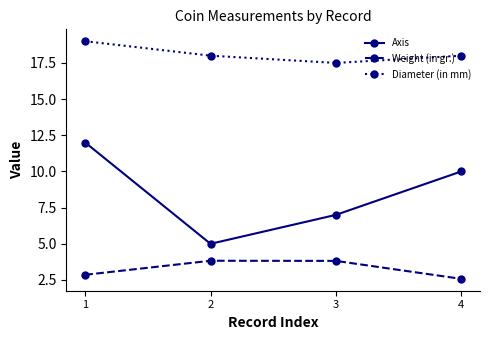

Is it true that Diameter (in mm) equals 18.0 at 4?

True